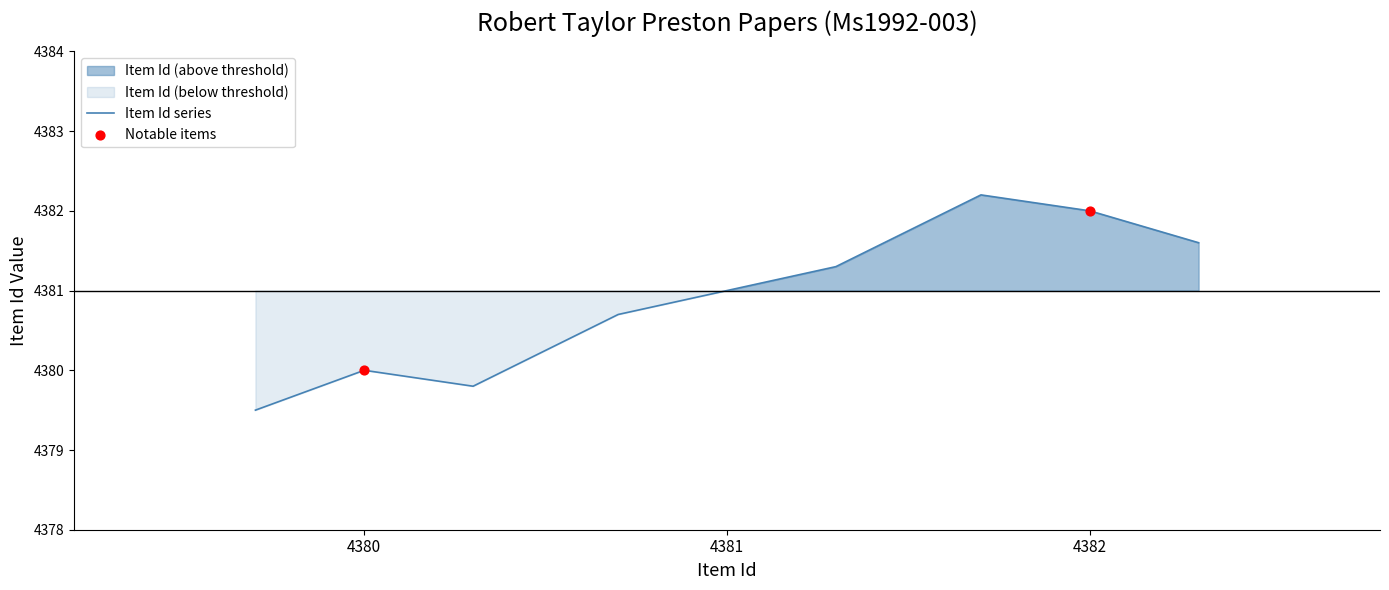

Approximately how many times larger is the value at 1861-06-27 (Item 4381) compared to 1861-06-27 (Item 4380)?

1.0